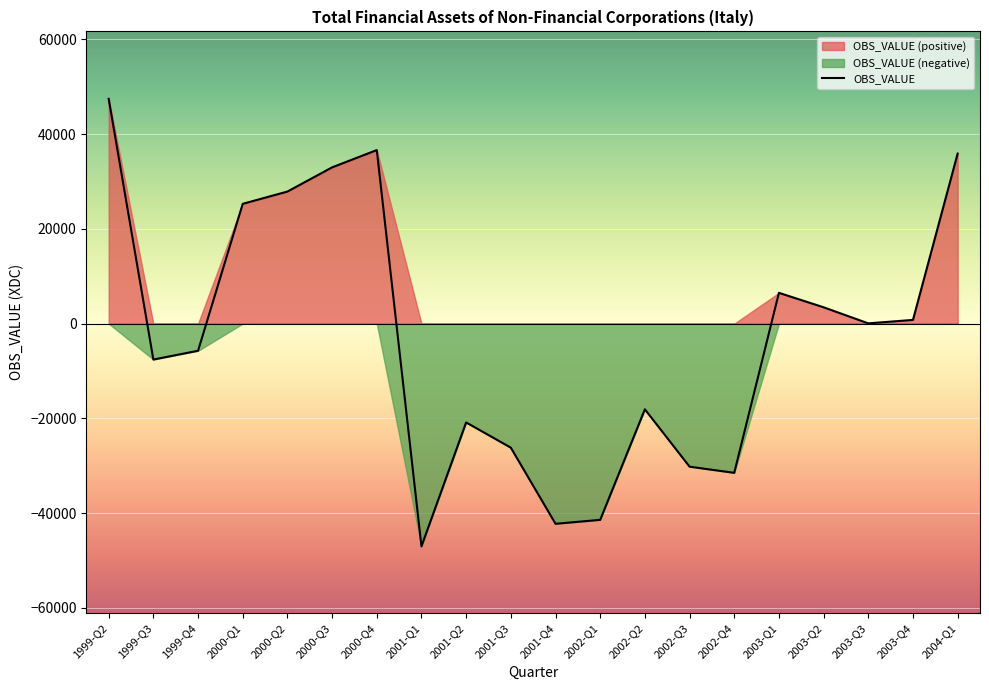

Rank the categories by value from highest to lowest.

1999-Q2, 2000-Q4, 2004-Q1, 2000-Q3, 2000-Q2, 2000-Q1, 2003-Q1, 2003-Q2, 2003-Q4, 2003-Q3, 1999-Q4, 1999-Q3, 2002-Q2, 2001-Q2, 2001-Q3, 2002-Q3, 2002-Q4, 2002-Q1, 2001-Q4, 2001-Q1